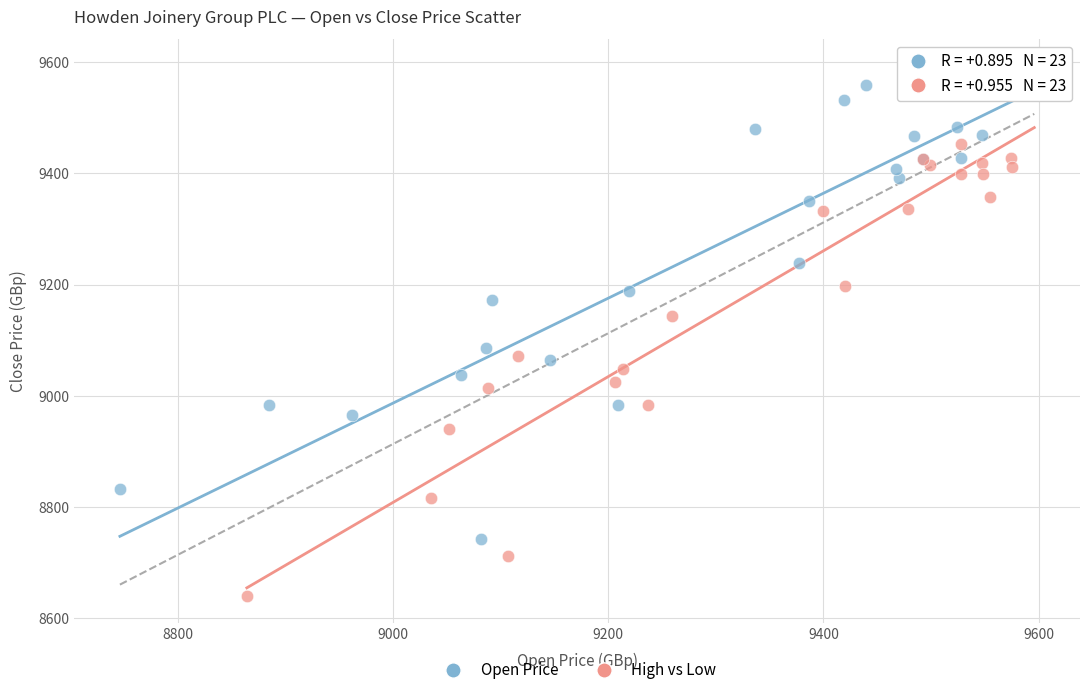

Which series contains the lowest Y value?

High vs Low